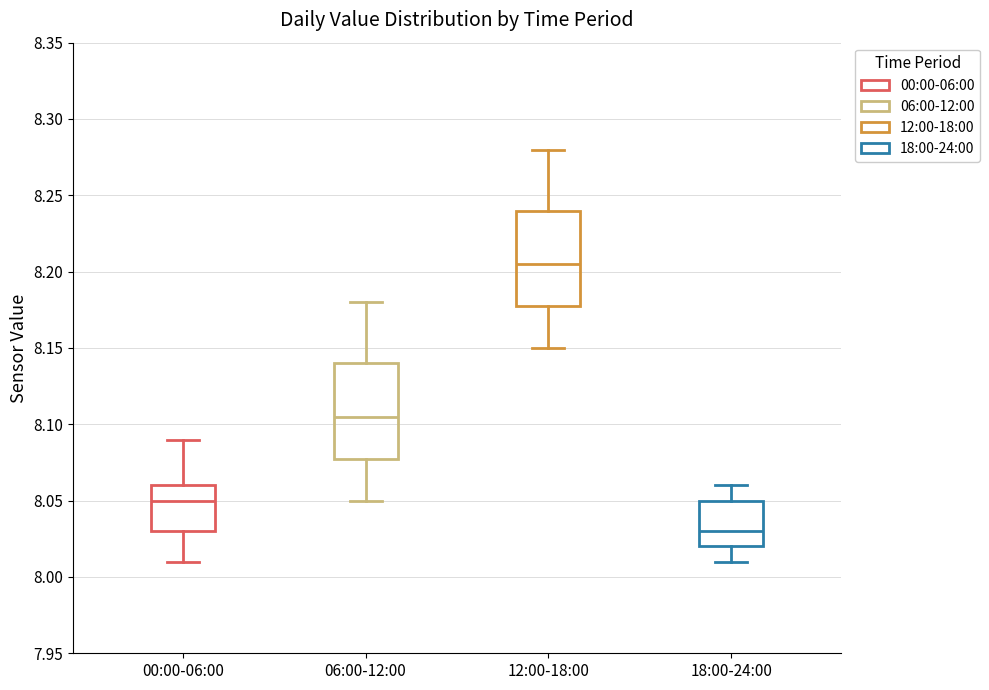

Which box has the lowest median line?

18:00-24:00